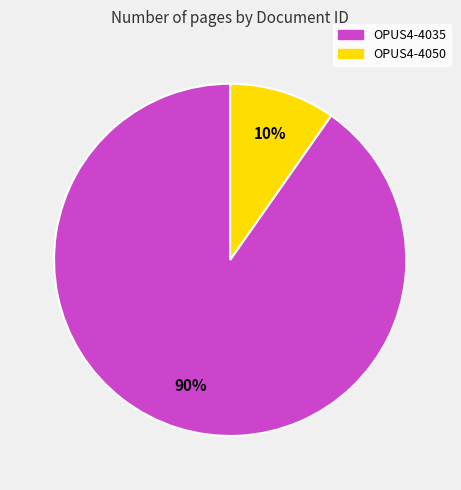

Do OPUS4-4050 and OPUS4-4035 together represent more than half of the pie?

Yes